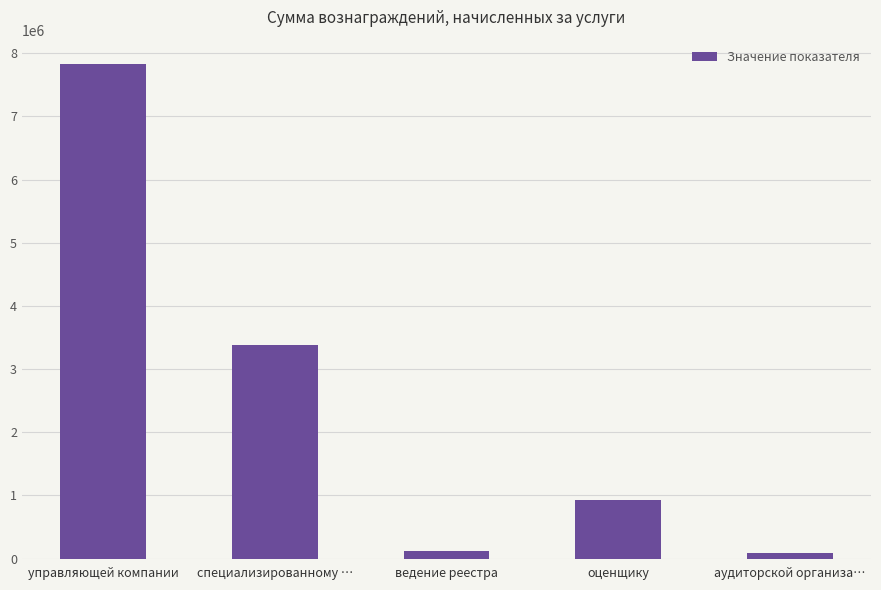

What position from the right is аудиторской организа…?

1